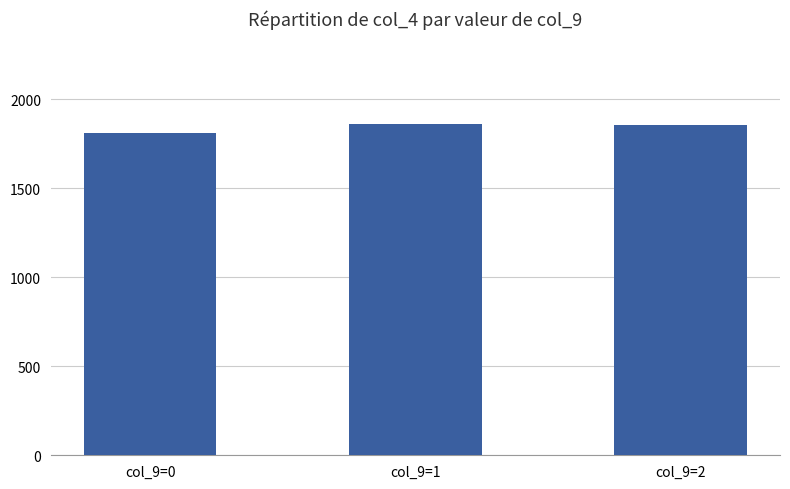

What is the maximum value shown in the chart?

1860